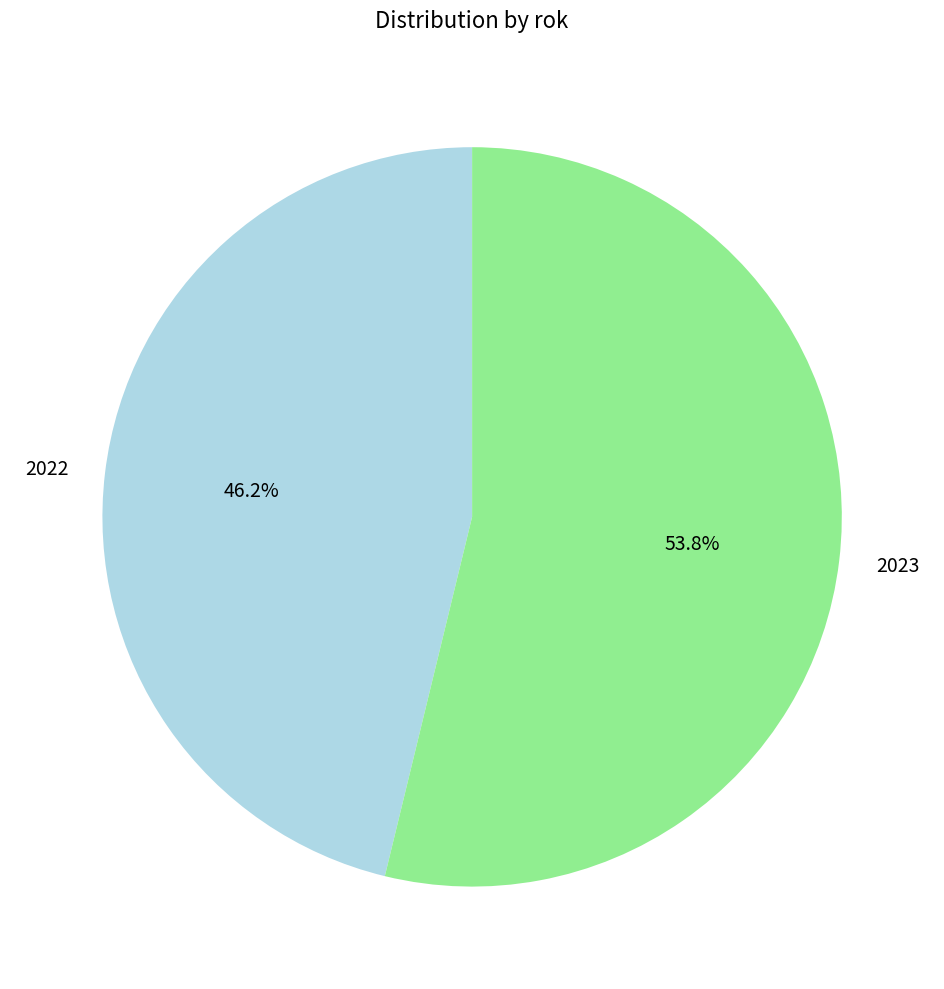

Count the number of slices in the pie.

2